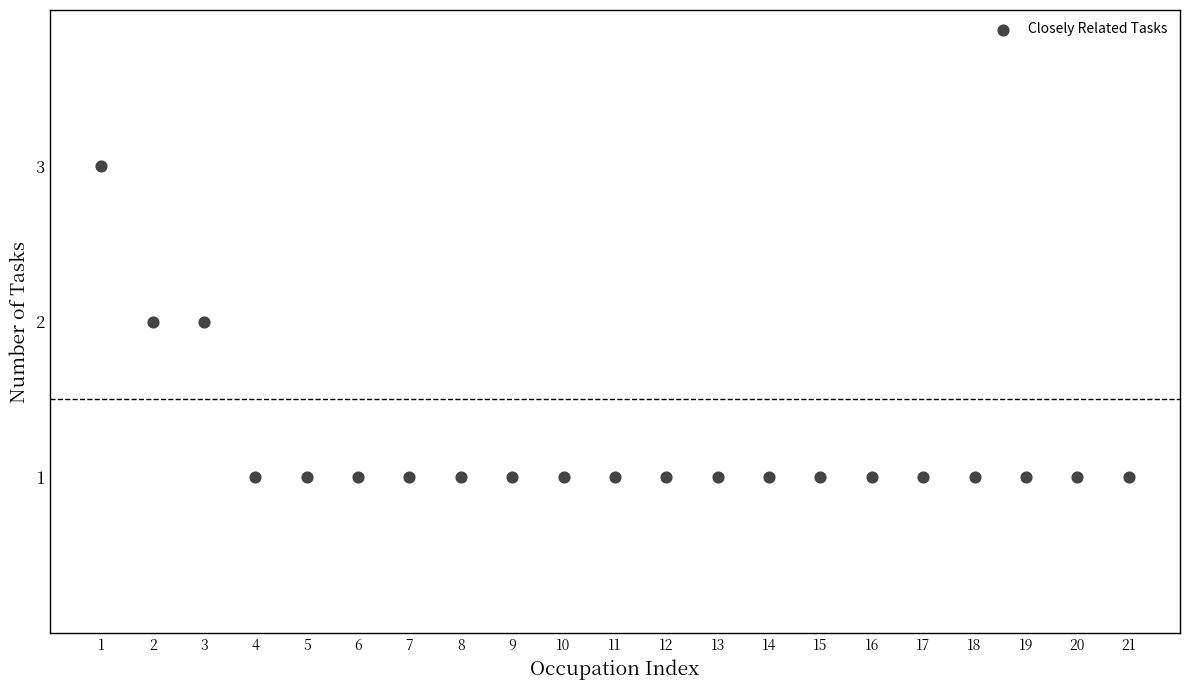

What is the range of X values (max minus min)?

20